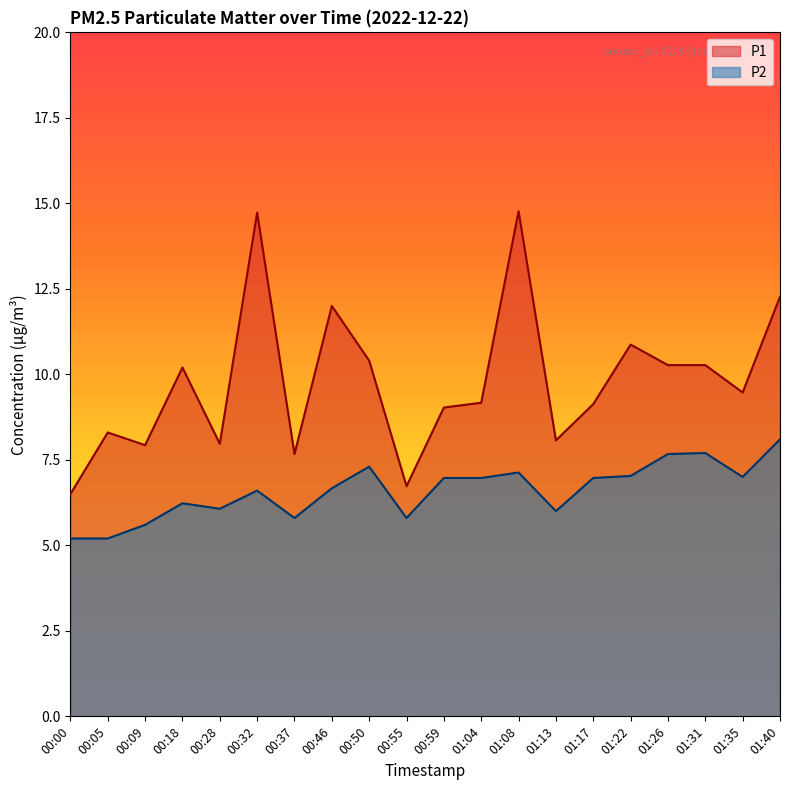

What are all the series names shown in the legend?

P1, P2